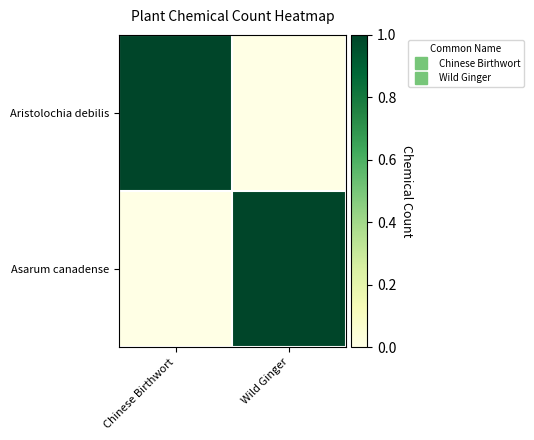

Reading left to right, transcribe all the data shown in this chart.

Aristolochia debilis: Chinese Birthwort=1	Wild Ginger=0
Asarum canadense: Chinese Birthwort=0	Wild Ginger=1